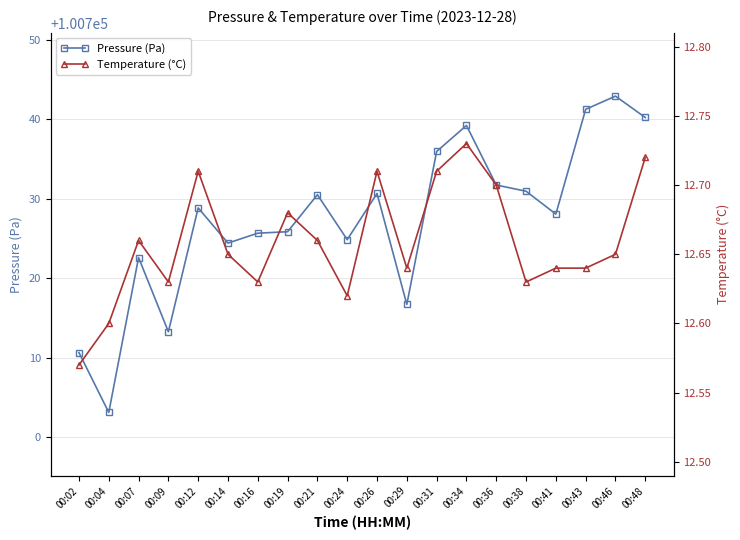

Reading left to right, list all the values displayed in this chart.

Pressure (Pa): 00:02=100710.6	00:04=100703.1	00:07=100722.6	00:09=100713.2	00:12=100728.8	00:14=100724.4	00:16=100725.7	00:19=100725.8	00:21=100730.5	00:24=100724.8	00:26=100730.7	00:29=100716.7	00:31=100735.9	00:34=100739.2	00:36=100731.7	00:38=100730.9	00:41=100728.1	00:43=100741.2	00:46=100742.9	00:48=100740.2
Temperature (°C): 00:02=12.6	00:04=12.6	00:07=12.7	00:09=12.6	00:12=12.7	00:14=12.7	00:16=12.6	00:19=12.7	00:21=12.7	00:24=12.6	00:26=12.7	00:29=12.6	00:31=12.7	00:34=12.7	00:36=12.7	00:38=12.6	00:41=12.6	00:43=12.6	00:46=12.7	00:48=12.7